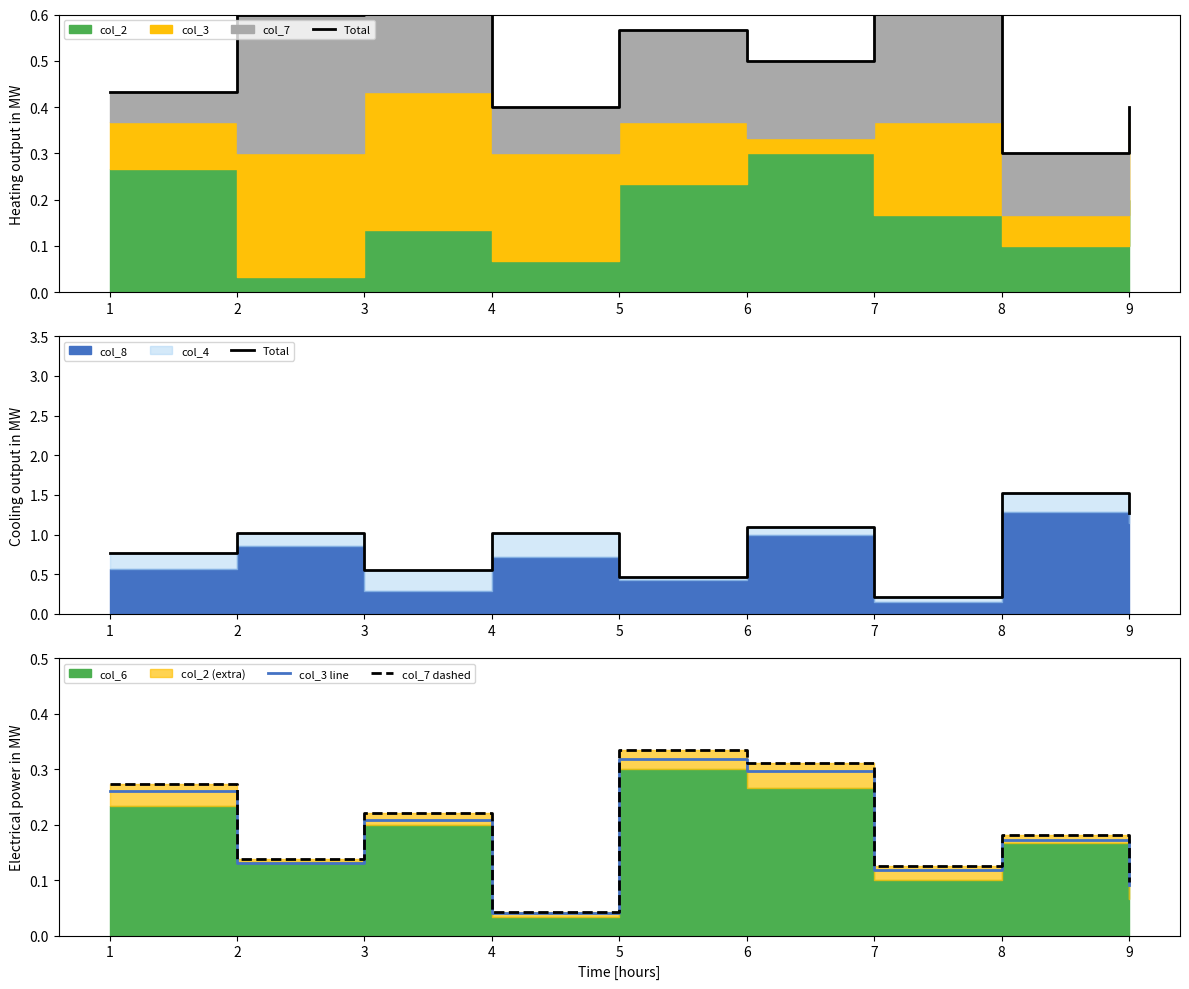

The Total series shows 0.3 at 7. True or false?

False